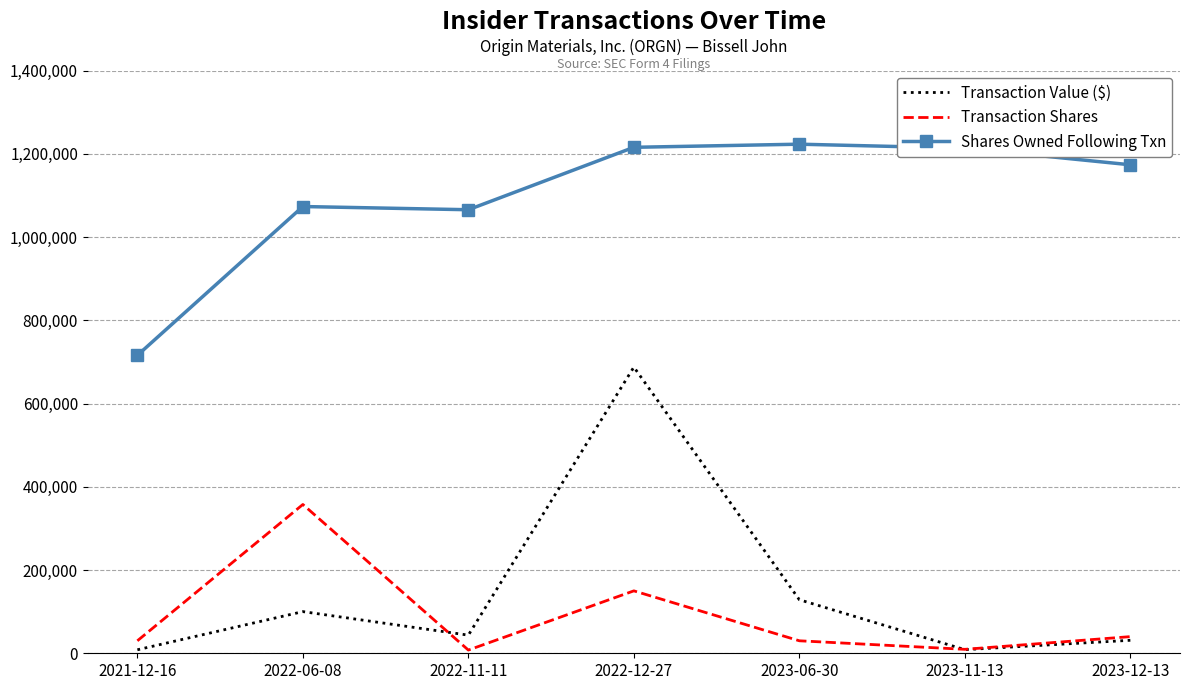

True or false: Transaction Shares and Transaction Value ($) cross at least once.

True